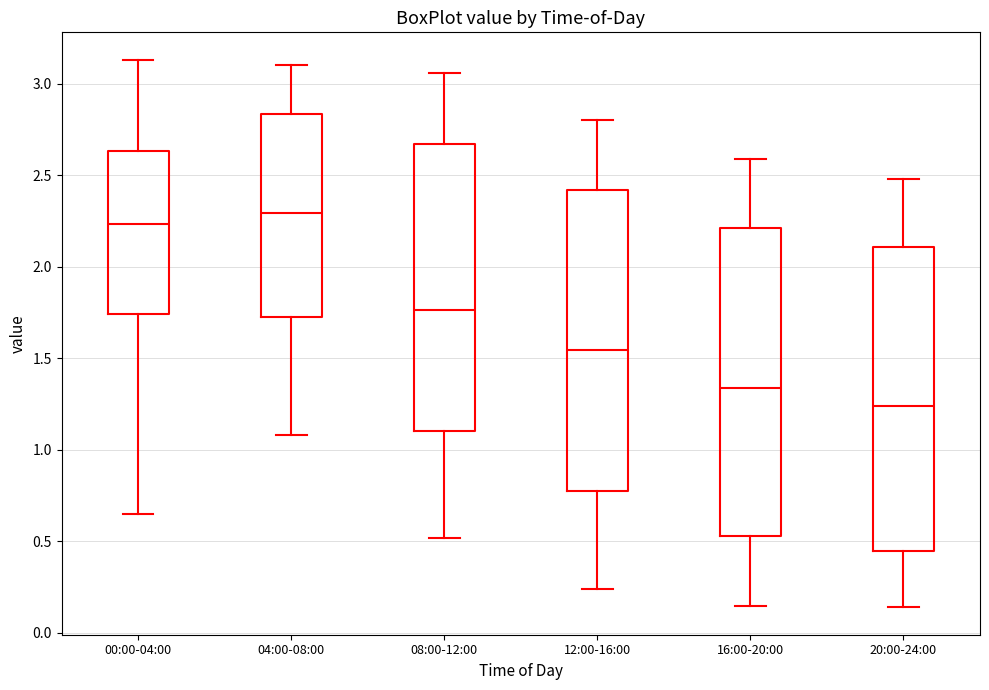

Reading left to right, transcribe this box plot: for each box, give where its median line is, the range the box spans, and where its two whiskers end, as read against the y-axis. The values are not printed on the chart, so give them approximately, as read against the axis.

00:00-04:00: median 2.25, box 1.75 to 2.65, whiskers 0.65 to 3.15
04:00-08:00: median 2.30, box 1.75 to 2.85, whiskers 1.10 to 3.10
08:00-12:00: median 1.75, box 1.10 to 2.65, whiskers 0.50 to 3.05
12:00-16:00: median 1.55, box 0.80 to 2.40, whiskers 0.25 to 2.80
16:00-20:00: median 1.35, box 0.55 to 2.20, whiskers 0.15 to 2.60
20:00-24:00: median 1.25, box 0.45 to 2.10, whiskers 0.15 to 2.50